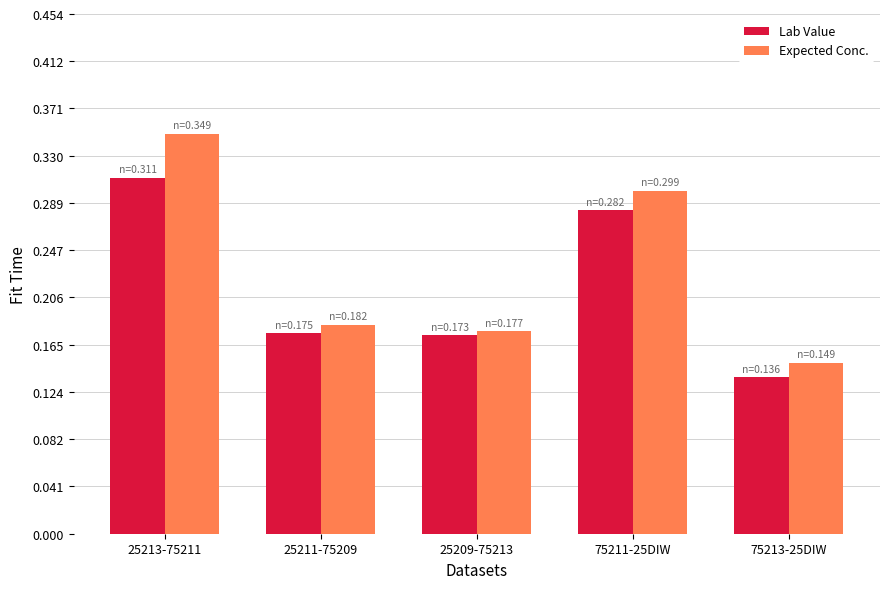

Between 25213-75211 and 75213-25DIW, which series saw the biggest shift?

Expected Conc.